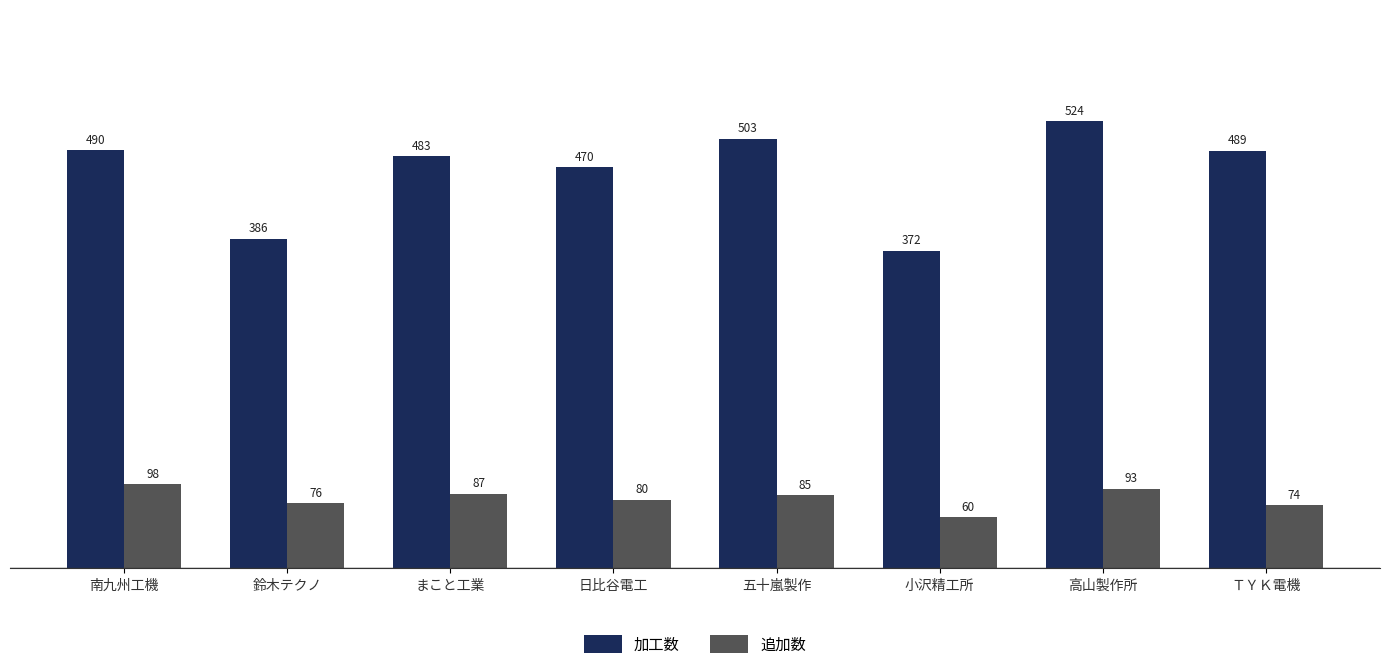

What is the maximum value for 加工数?

524